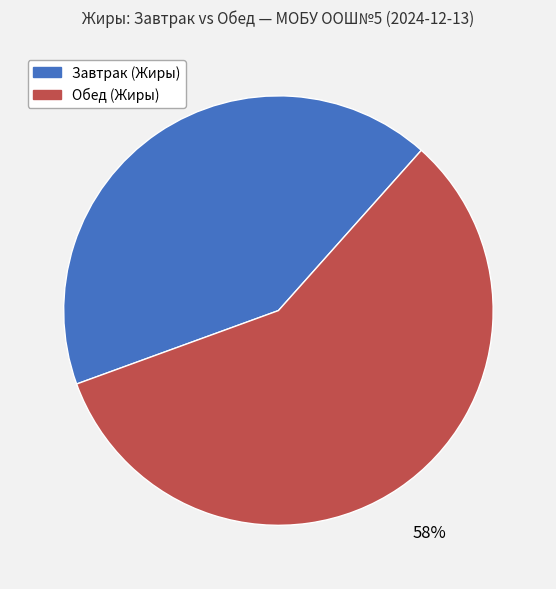

To the nearest percent, what is the difference between the Завтрак (Жиры) and Обед (Жиры) slice percentages?

16%